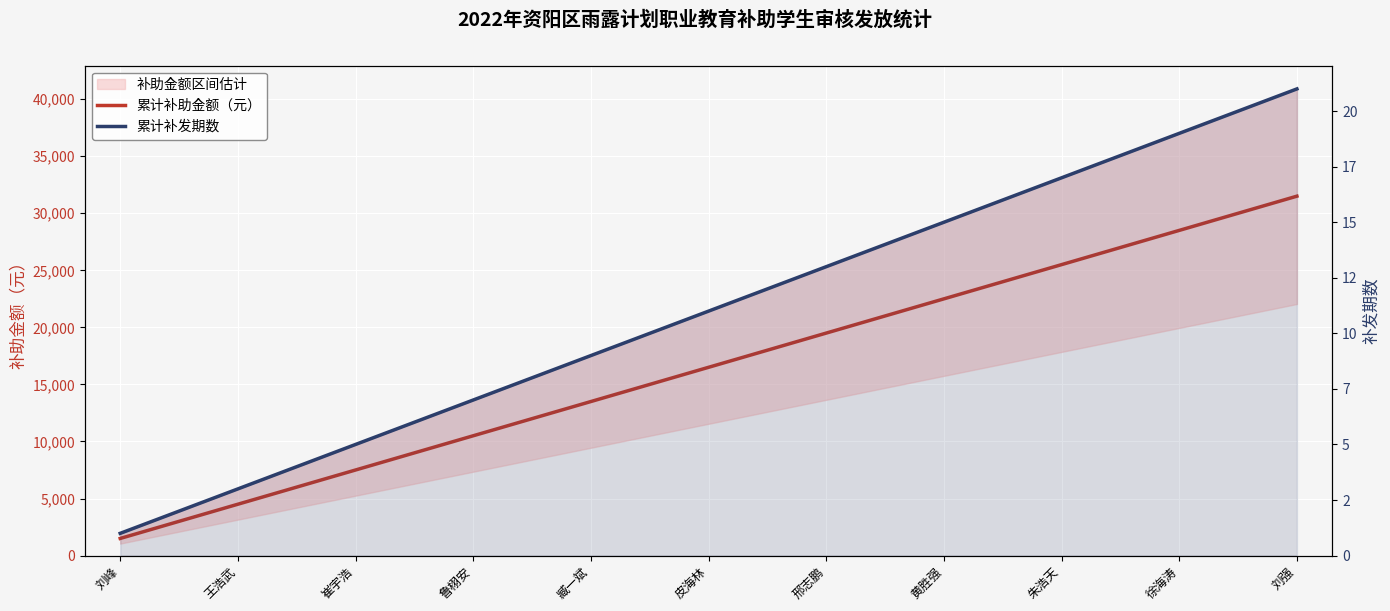

What is the difference between the 累计补助金额（元） values at 臧一斌 and 崔宇浩?

6000